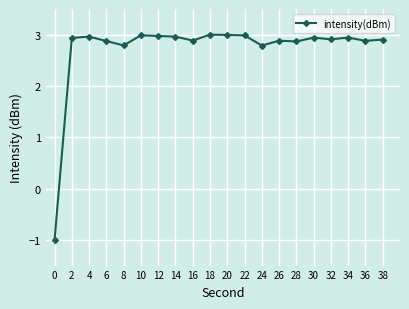

What is the difference between the maximum and minimum values?

4.0